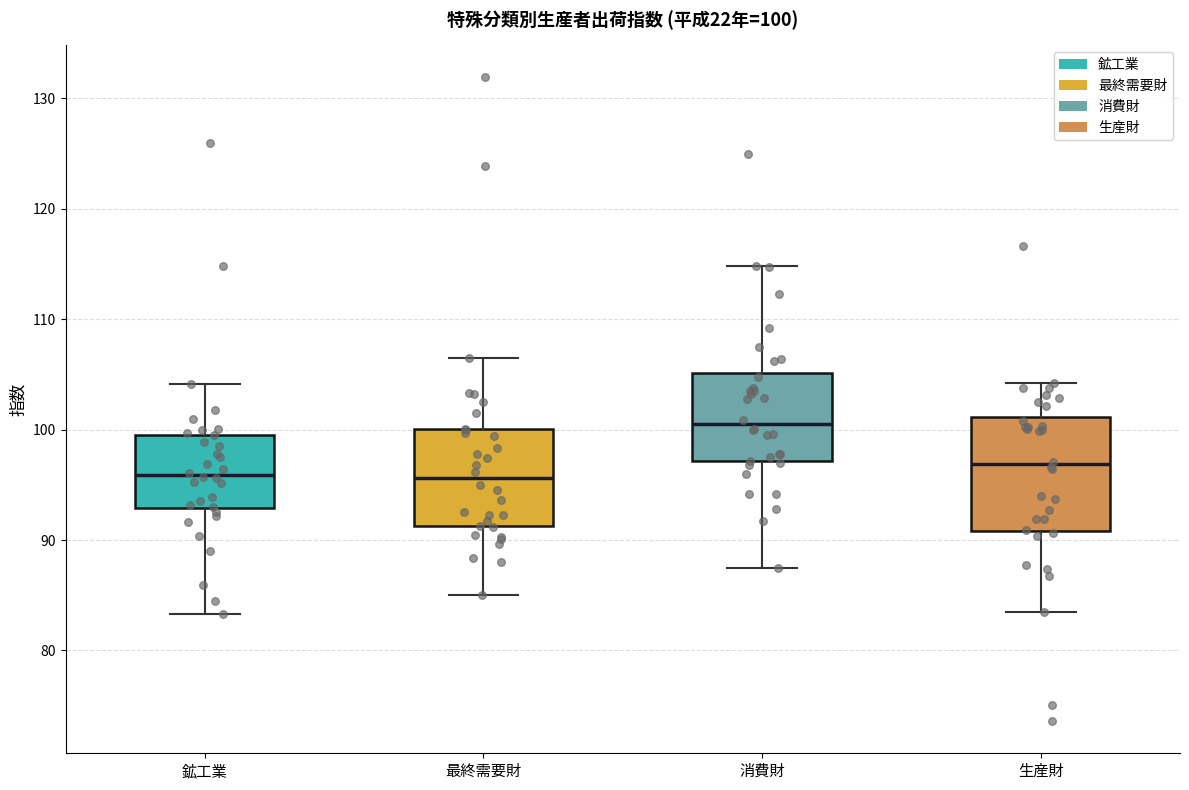

Which box's median line is the highest?

消費財